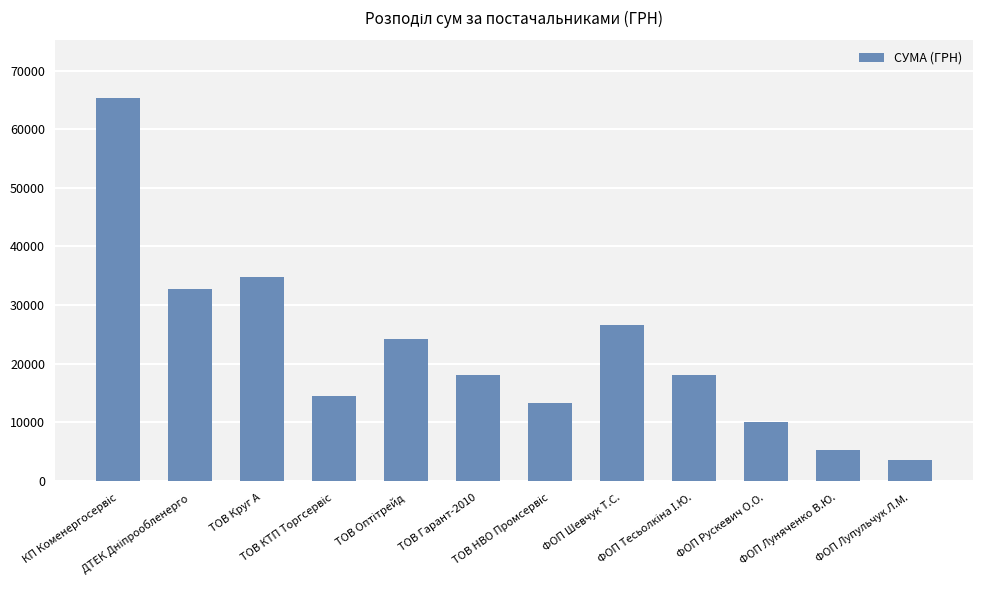

What is the difference between the maximum and minimum values?

61837.6